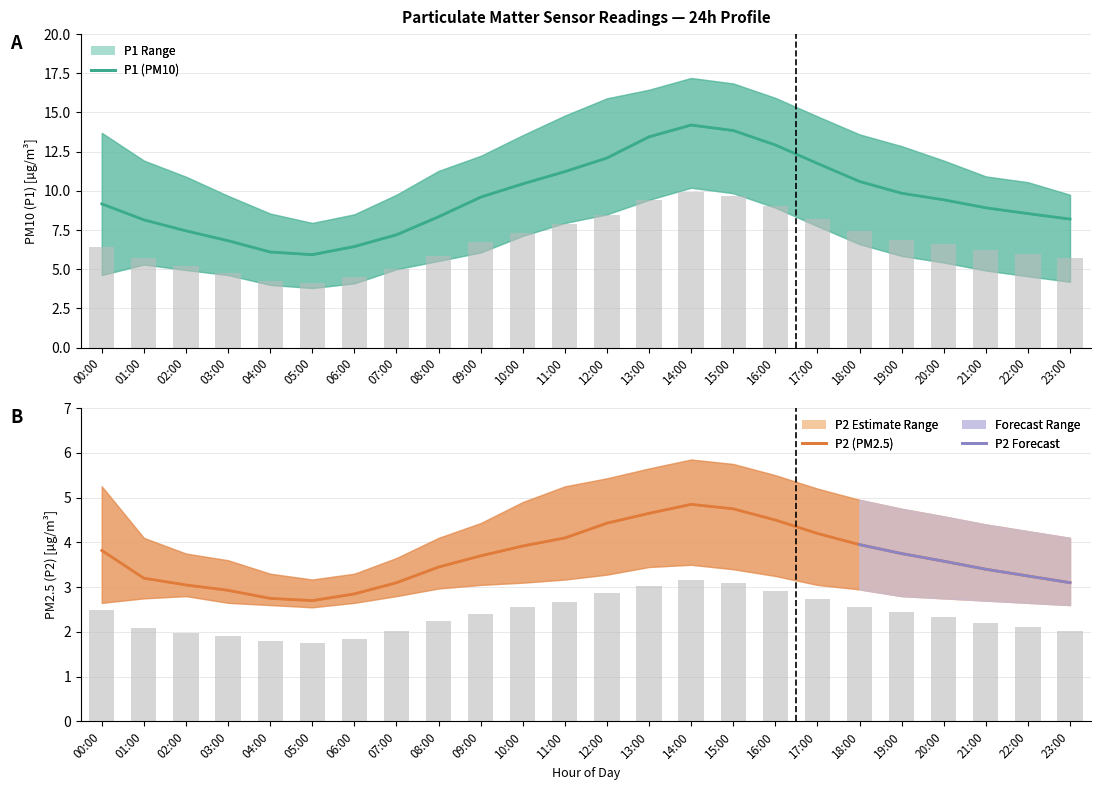

What is the difference between the P1 values at 06:00 and 07:00?

0.8